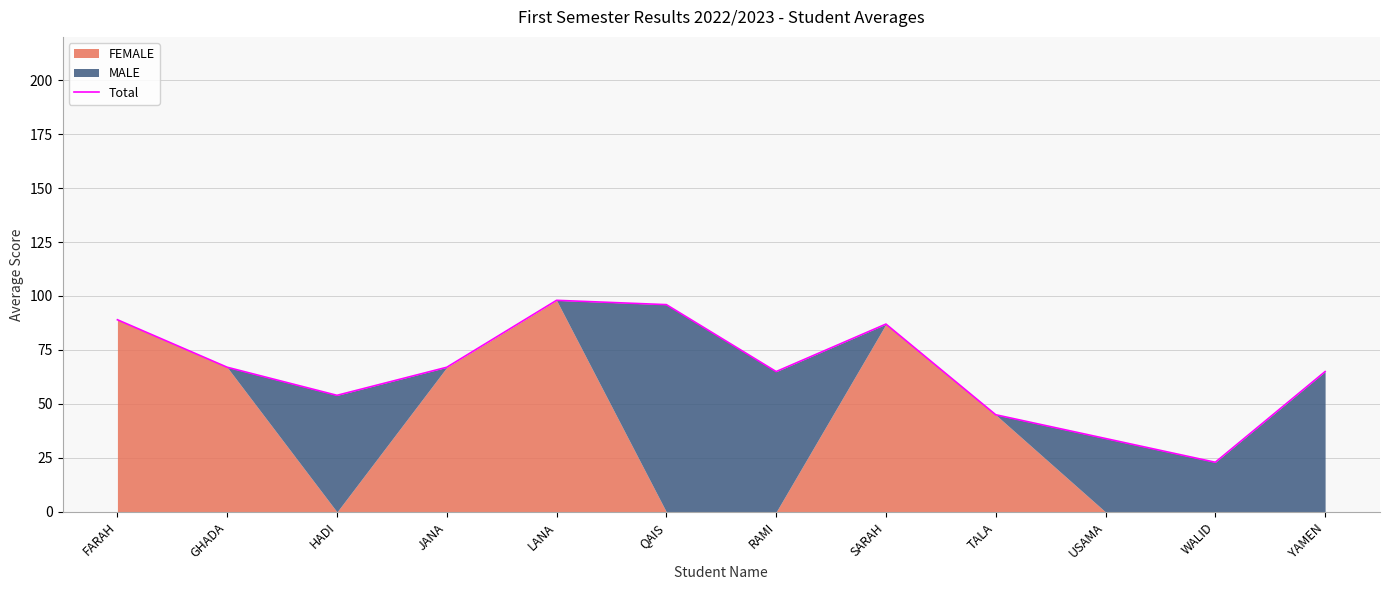

Reading left to right, extract all data points from this chart.

89	67	54	67	98	96	65	87	45	34	23	65